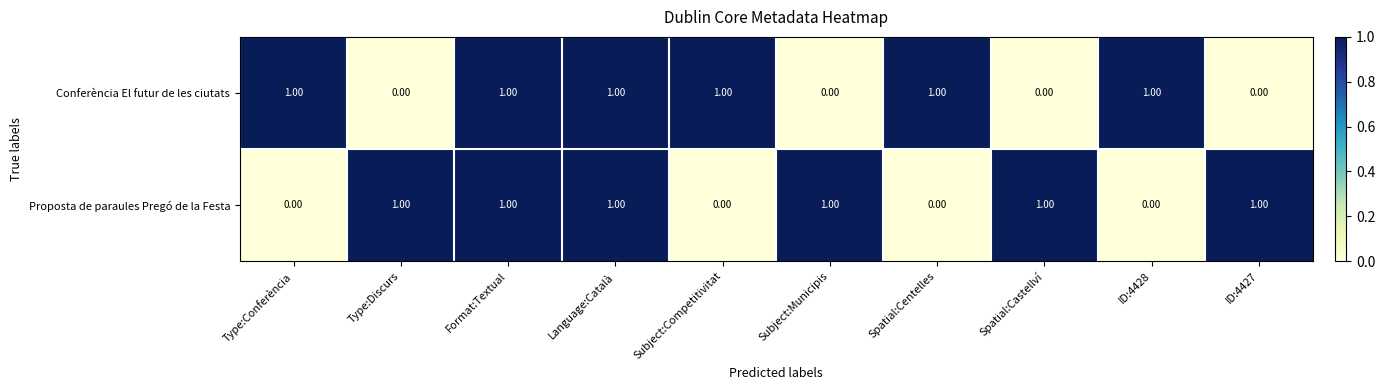

At Type:Discurs, list the series in order from largest to smallest.

Proposta de paraules Pregó de la Festa, Conferència El futur de les ciutats